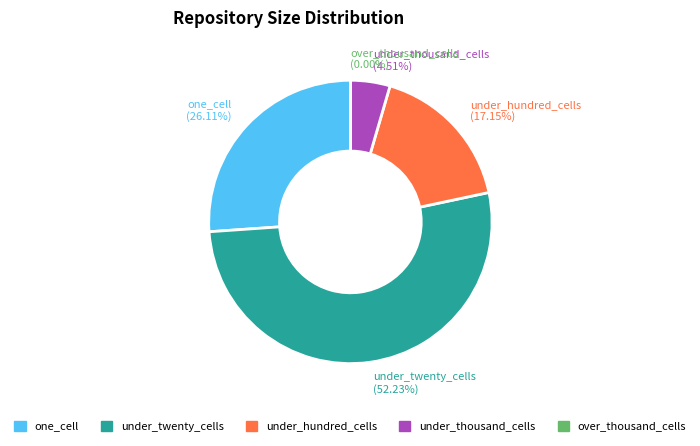

Is there a majority slice in this chart?

Yes